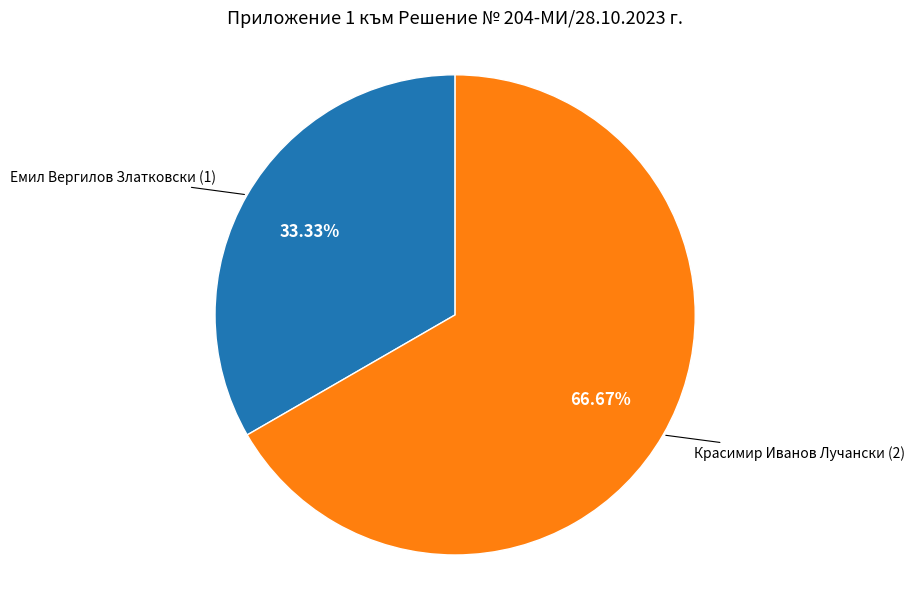

Is there any slice that represents more than half of the pie?

Yes